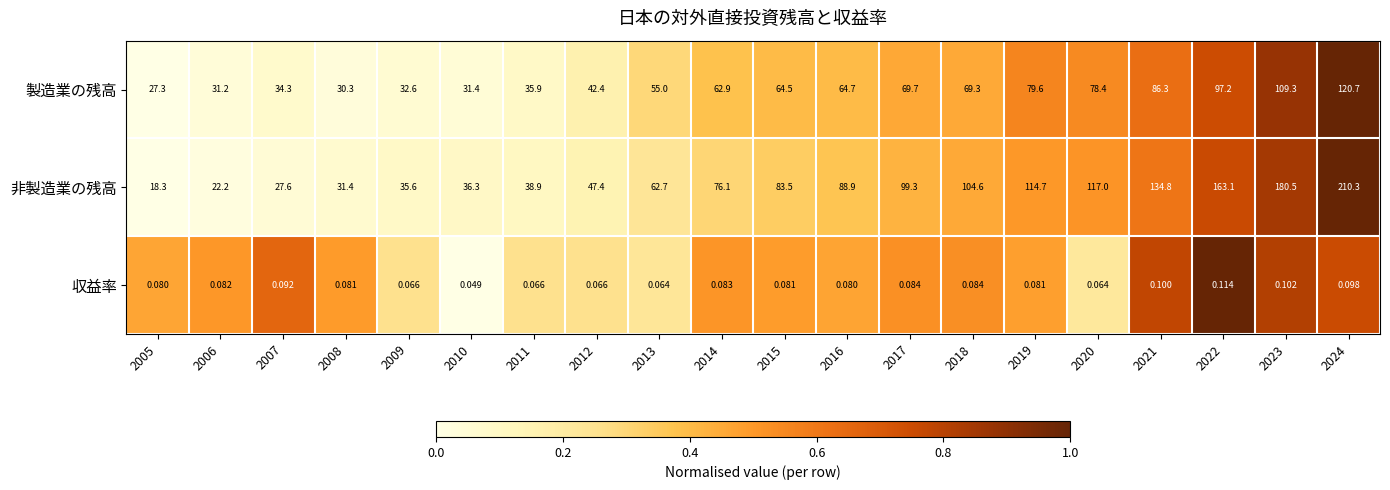

List the series in order of their peak value, highest first.

非製造業の残高, 製造業の残高, 収益率